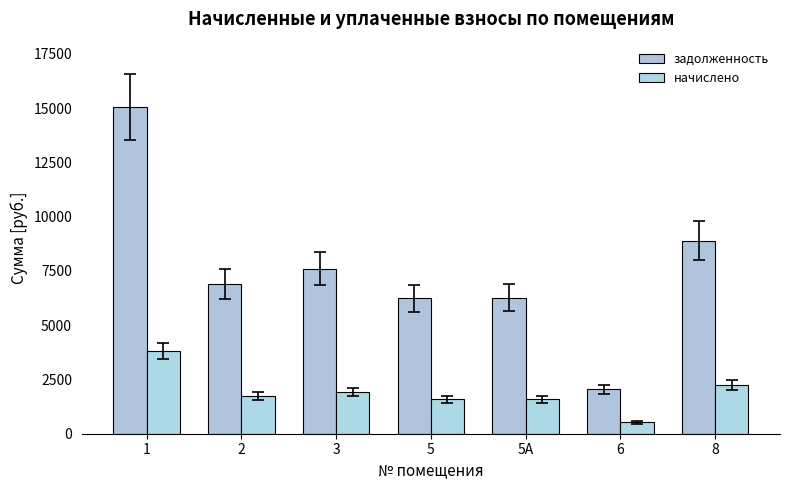

Reading left to right, list all the values displayed in this chart.

задолженность: 1=15052.8	2=6892.8	3=7603.2	5=6240.0	5А=6259.2	6=2054.4	8=8889.6
начислено: 1=3810.2	2=1744.7	3=1924.6	5=1579.5	5А=1584.4	6=520.0	8=2250.2